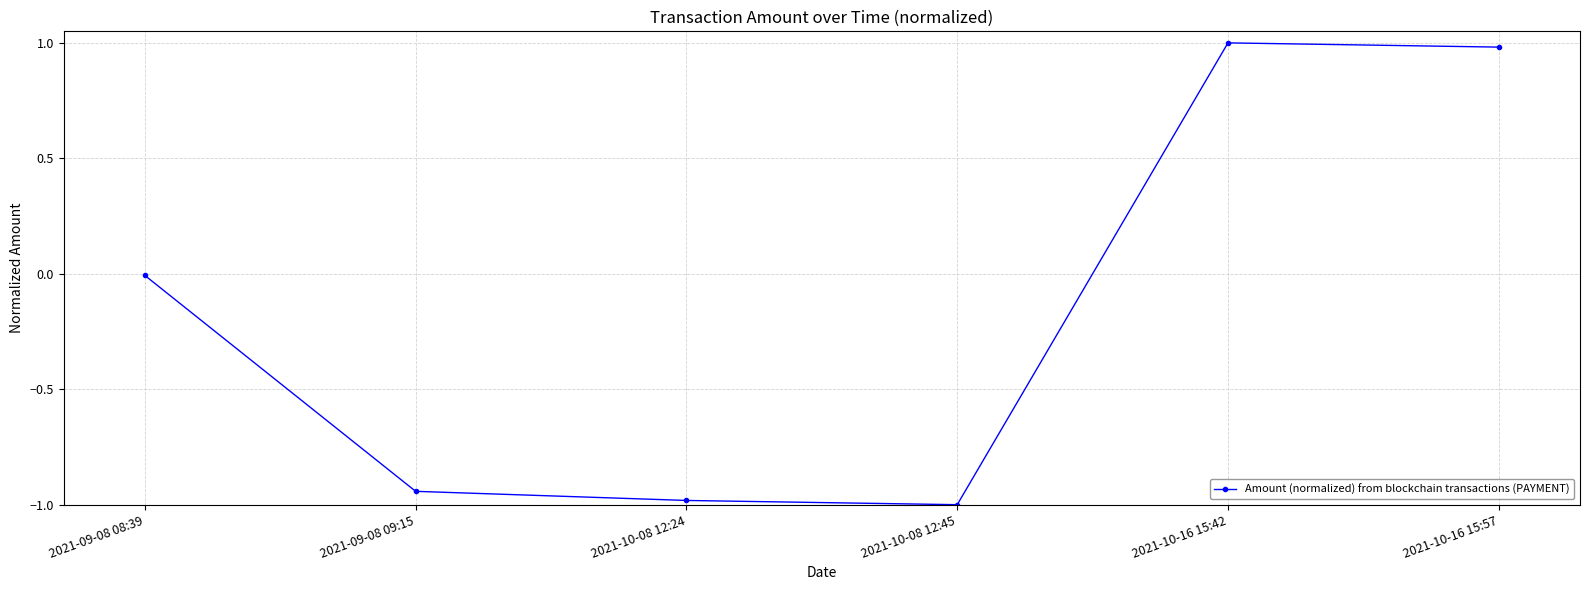

How many lines are shown in the chart?

1